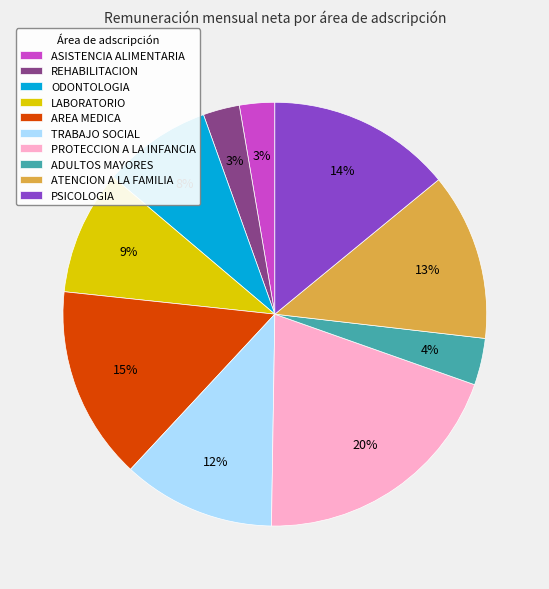

How many segments does this pie chart have?

10